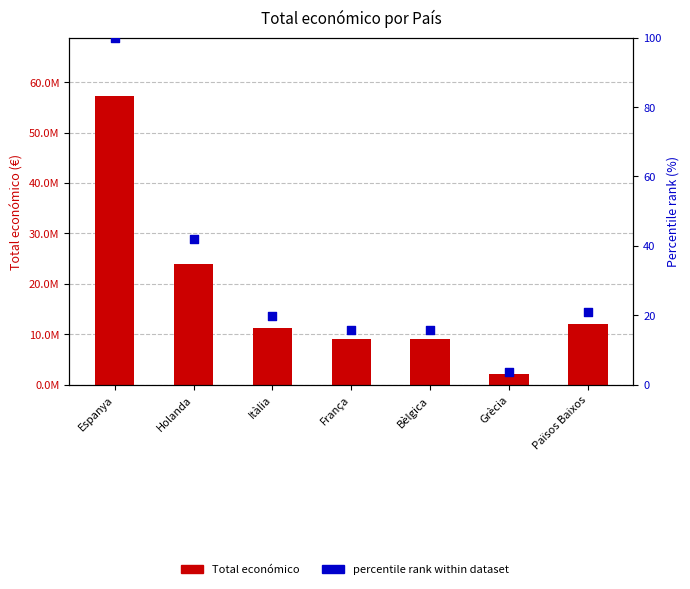

Which series has the largest total across all categories?

Total económico